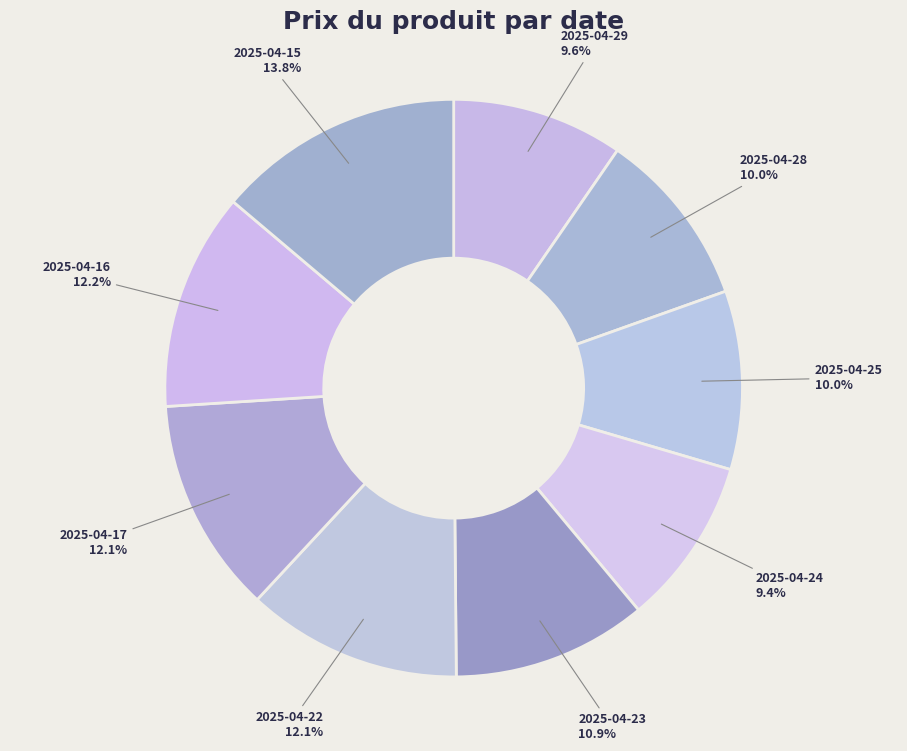

Does 2025-04-29 account for over 50% of the chart?

No